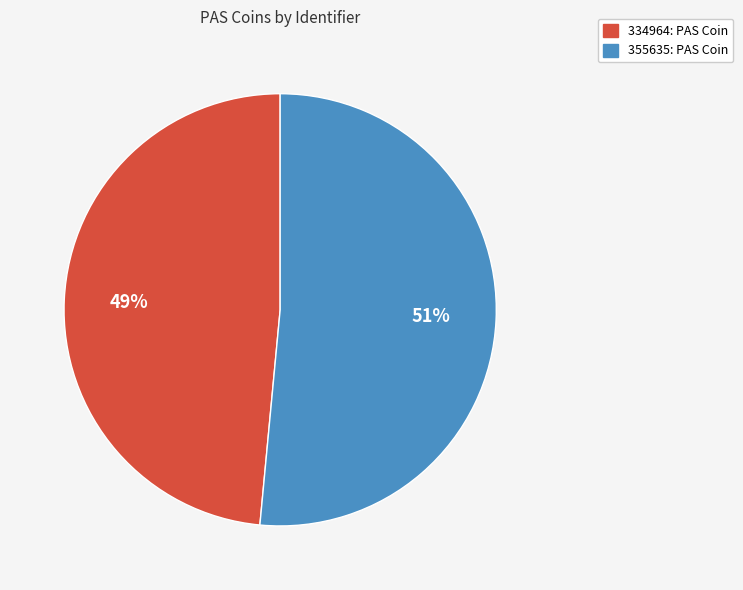

What percentage is the 334964: PAS Coin slice, to the nearest percent?

49%